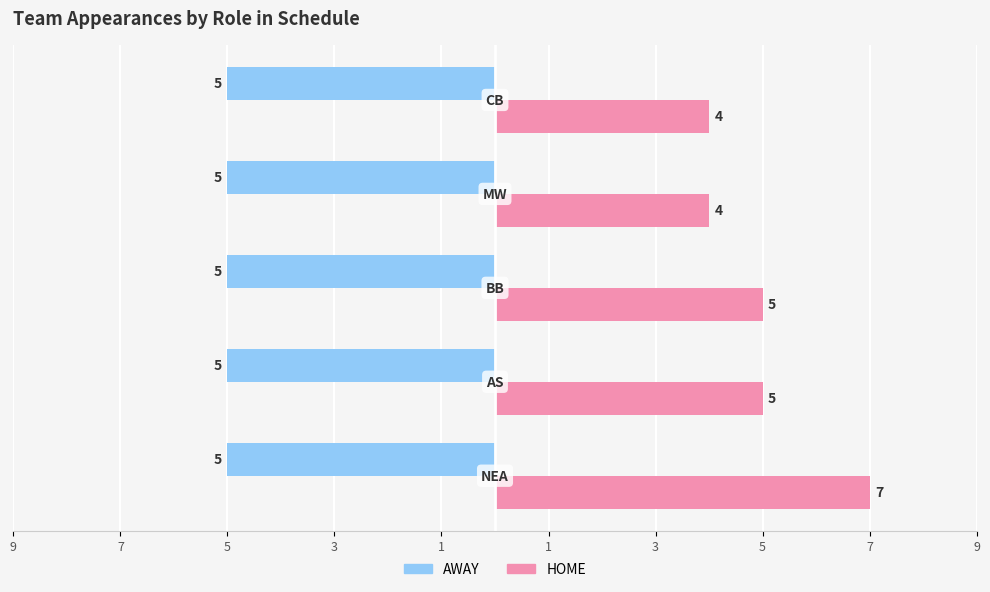

Reading left to right, list all the values displayed in this chart.

AWAY: 0.3	0.3	0.3	0.3	0.3
HOME: 7.0	5.0	5.0	4.0	4.0